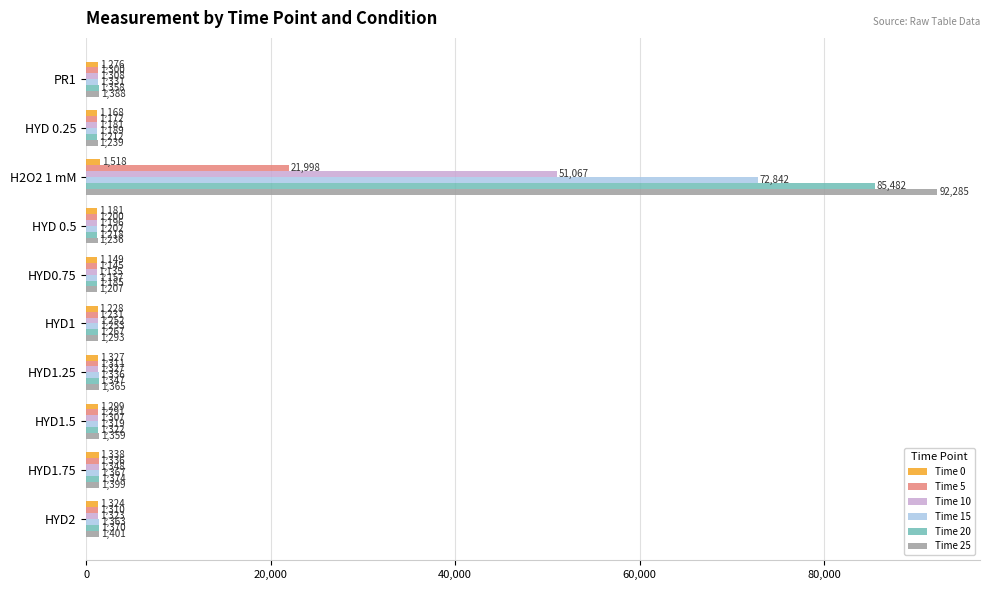

What is the difference between the Time 5 values at HYD 0.25 and HYD2?

138